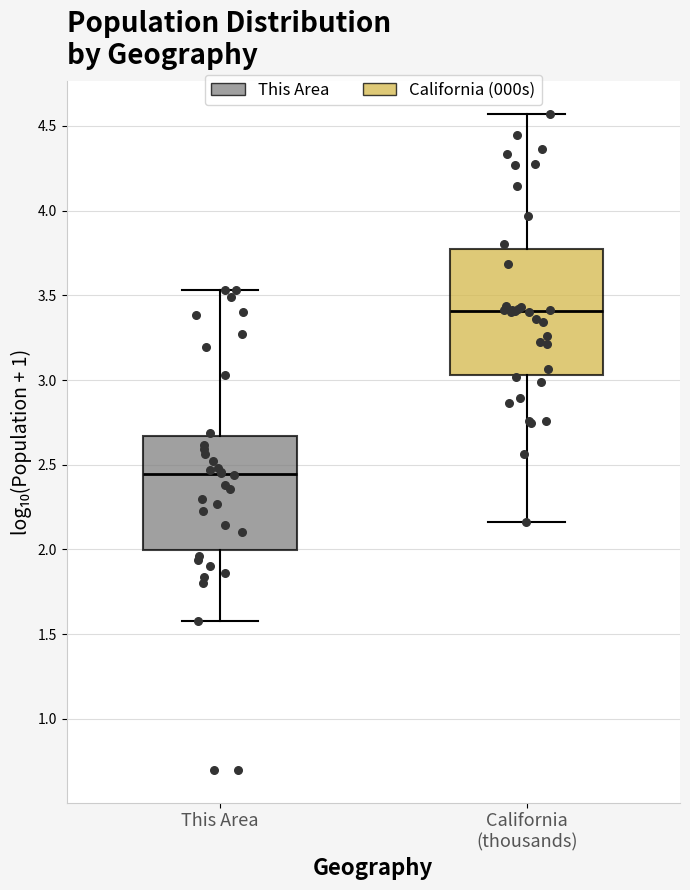

Reading left to right, read every box against the y-axis: the position of its median line, the range the box covers, and the ends of its whiskers. The values are not printed on the chart, so give them approximately, as read against the axis.

This Area: median 2.45, box 2.00 to 2.65, whiskers 1.60 to 3.55
California (thousands): median 3.40, box 3.05 to 3.75, whiskers 2.15 to 4.55